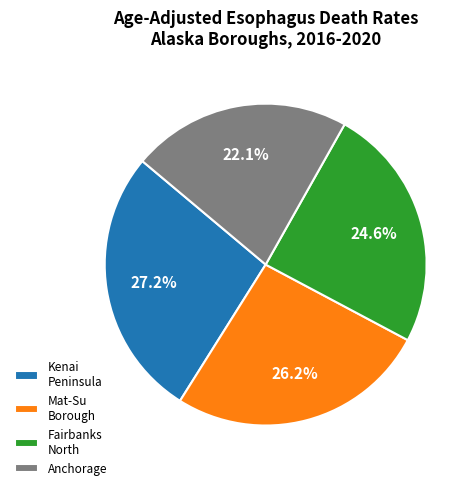

How many segments does this pie chart have?

4